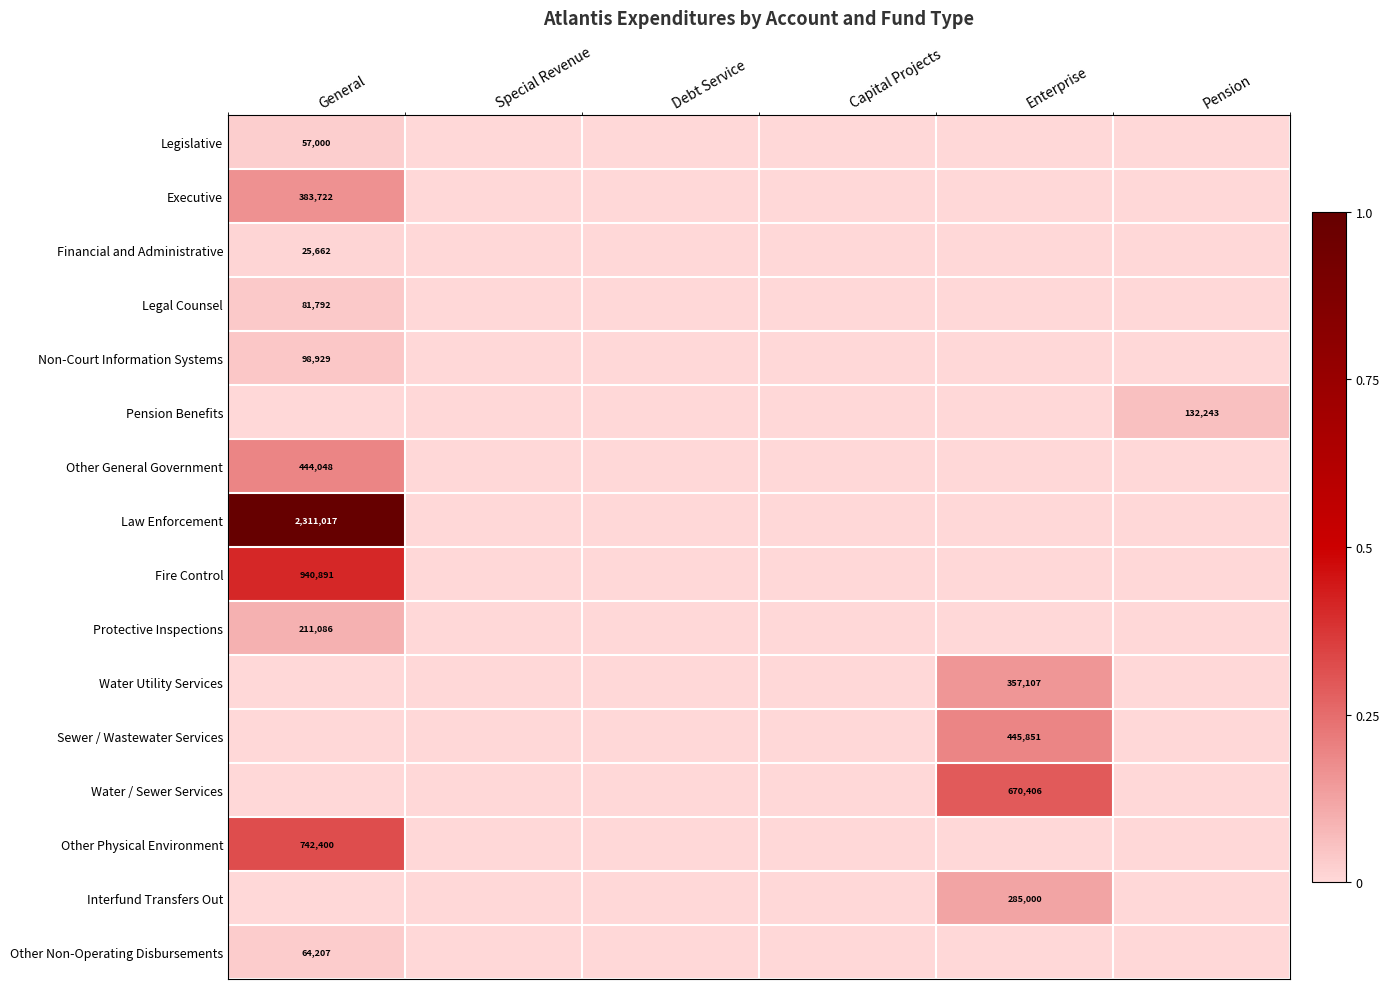

How many series are shown in this chart?

16